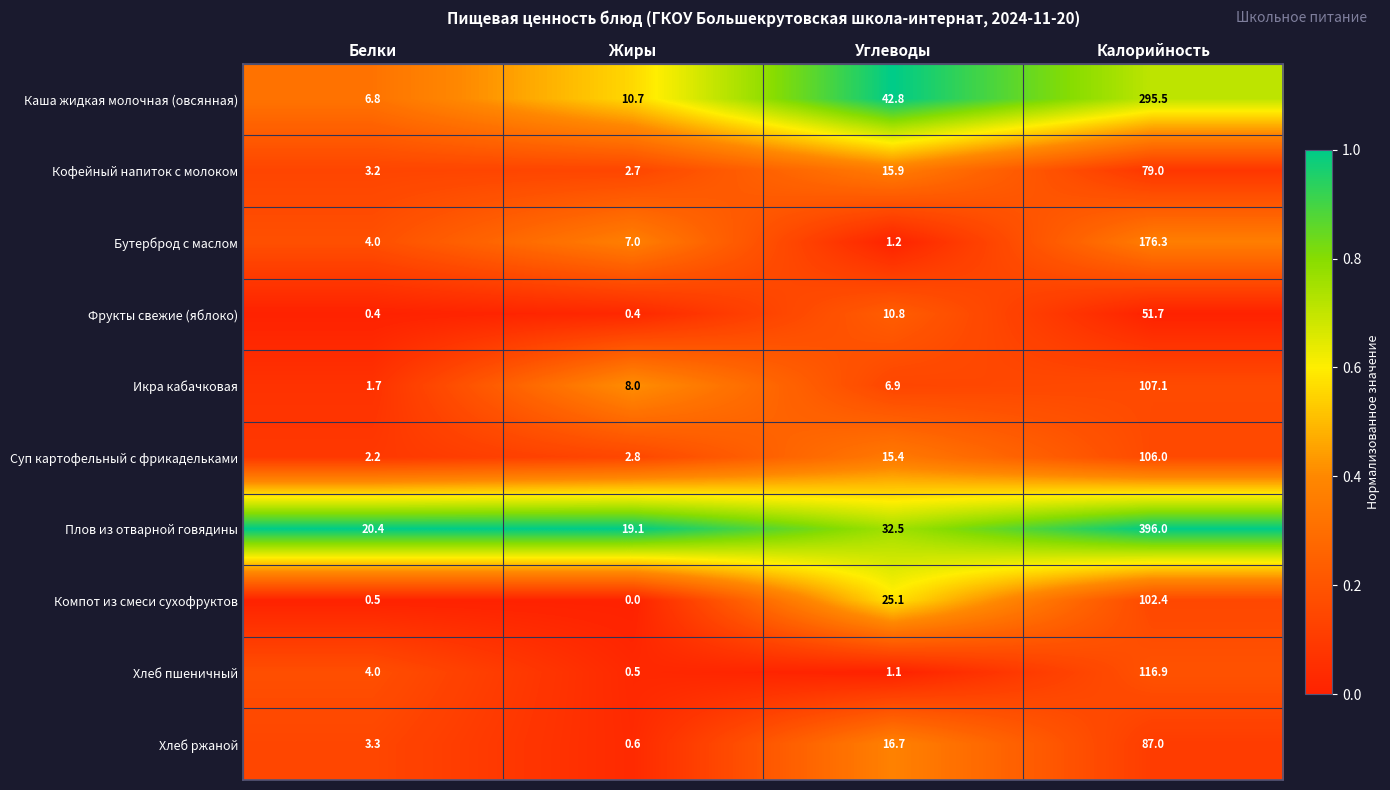

Rank the series at Калорийность from lowest to highest value.

Фрукты свежие (яблоко), Кофейный напиток с молоком, Хлеб ржаной, Компот из смеси сухофруктов, Суп картофельный с фрикадельками, Икра кабачковая, Хлеб пшеничный, Бутерброд с маслом, Каша жидкая молочная (овсянная), Плов из отварной говядины